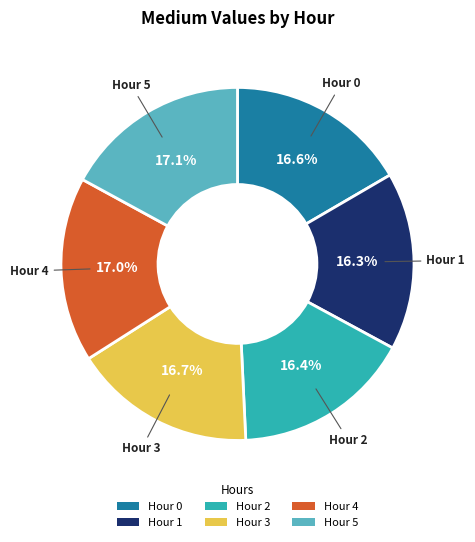

Does any single category account for the majority?

No